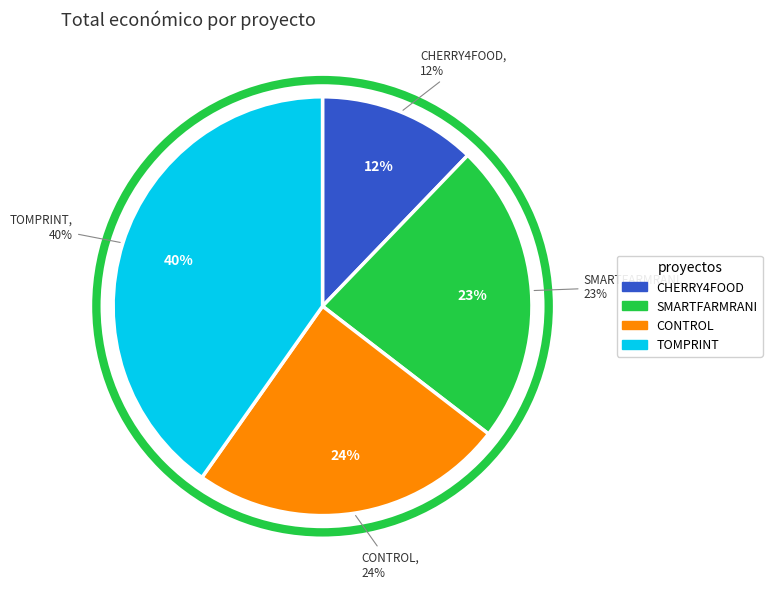

Count the number of slices in the pie.

4